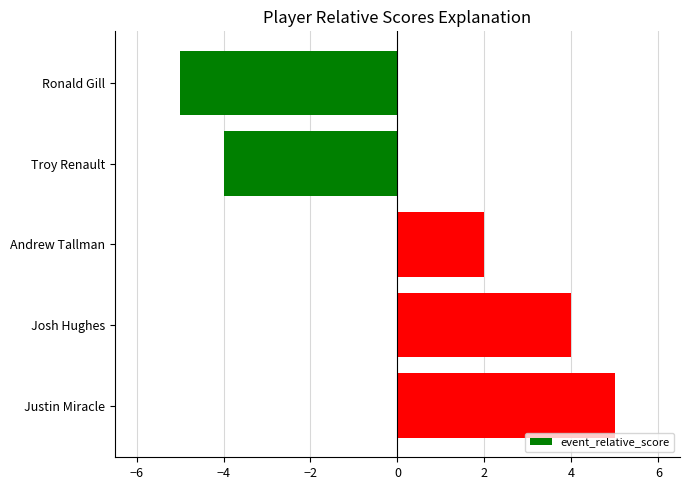

Is it true that the value at Josh Hughes is 4?

True